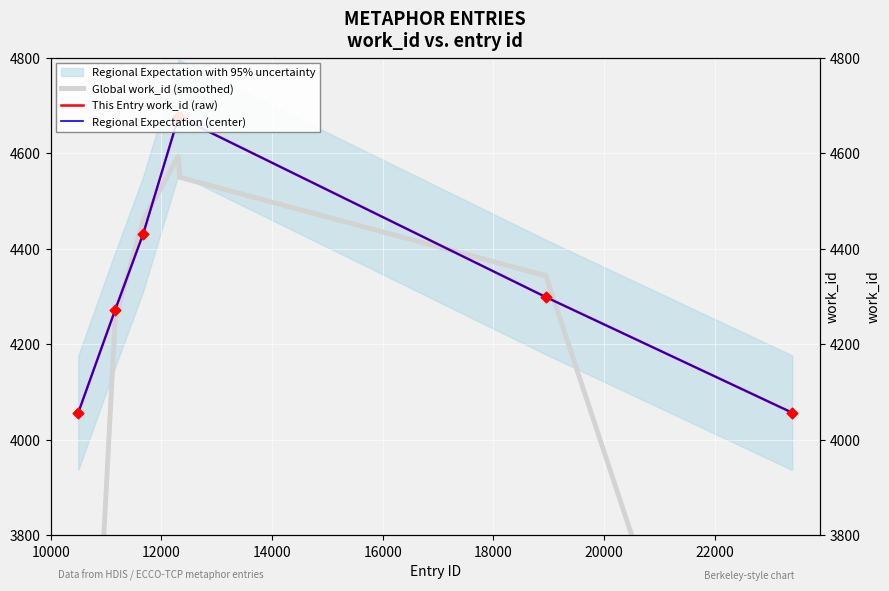

What is the total value across all series at 14000?

13943.7